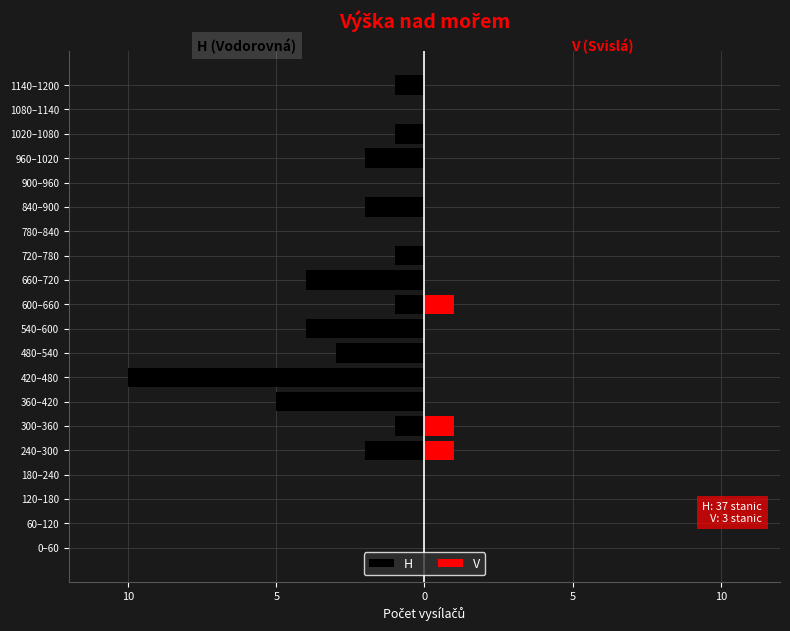

Rank the series at 180–240 from highest to lowest value.

H, V